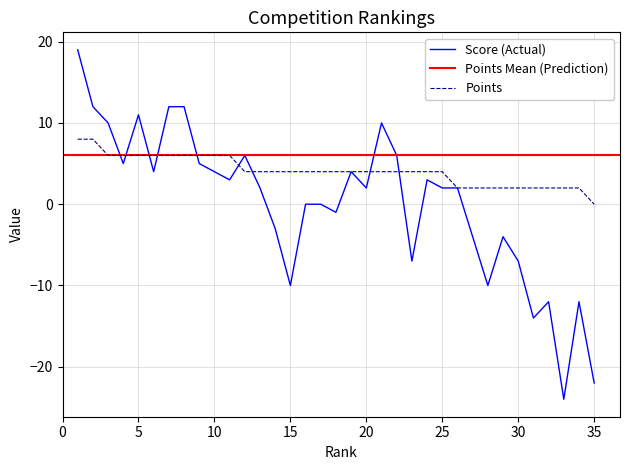

After their last crossing, which series has the higher values: Score or Points?

Points